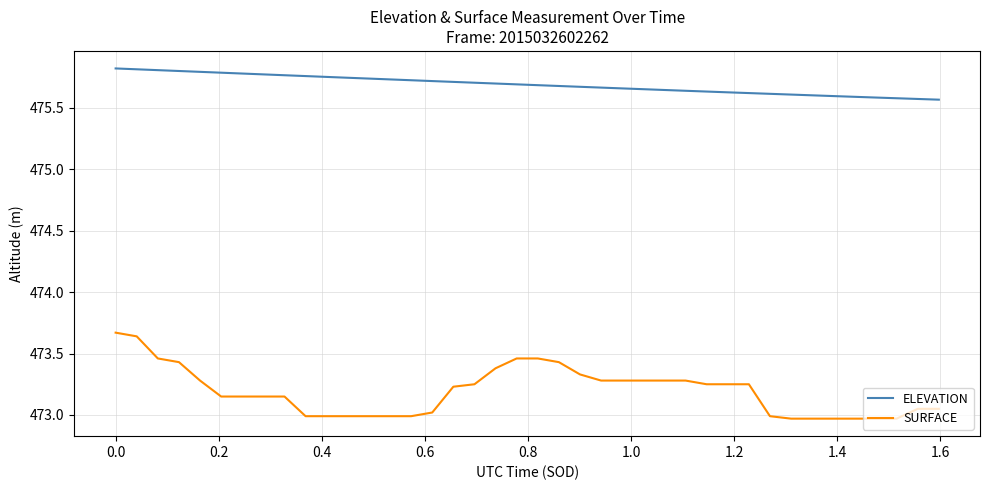

What is the difference between the maximum and second lowest values in the SURFACE series?

0.7